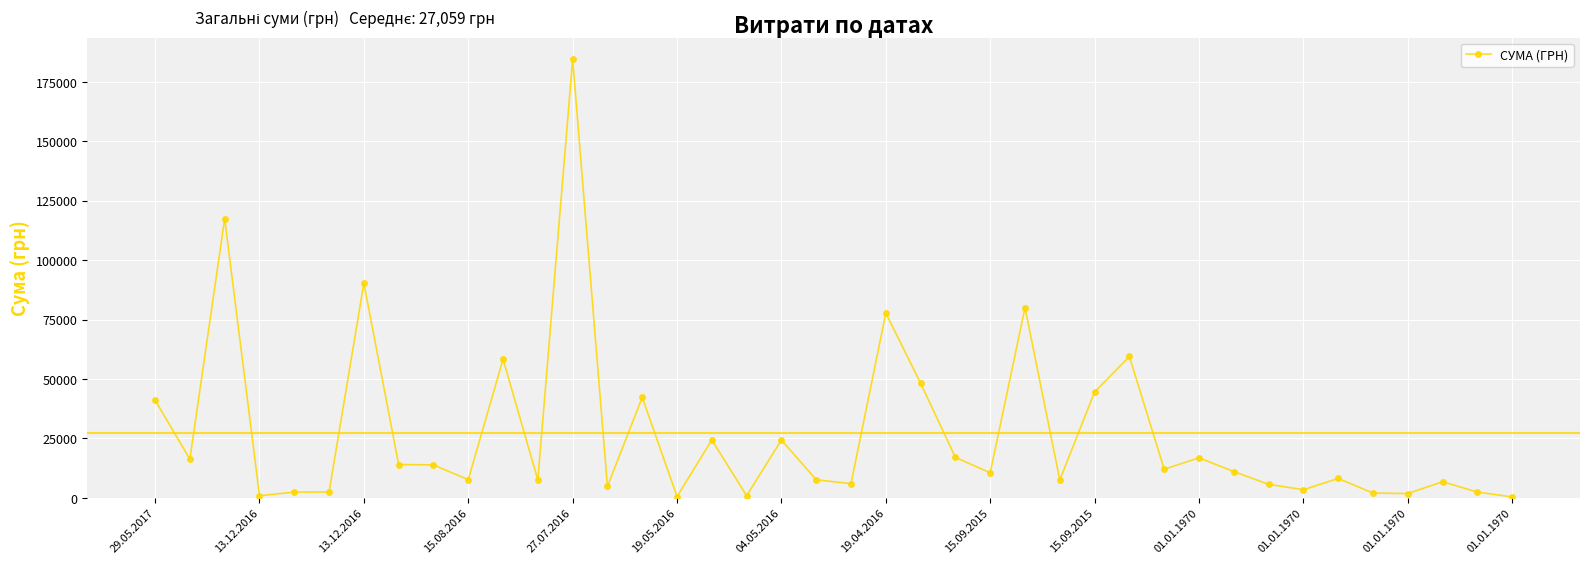

What is the value of the 25th point from the left?

10500.0